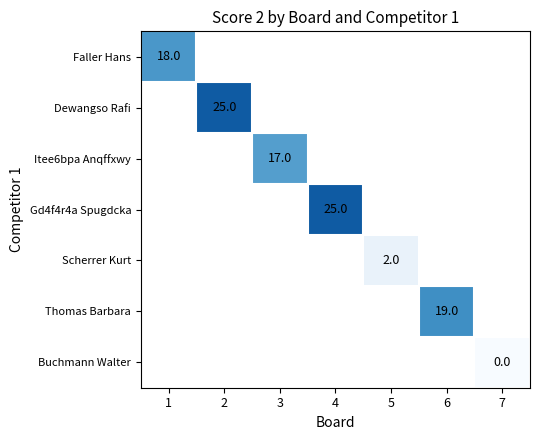

The Thomas Barbara series shows 6 at 6. True or false?

False